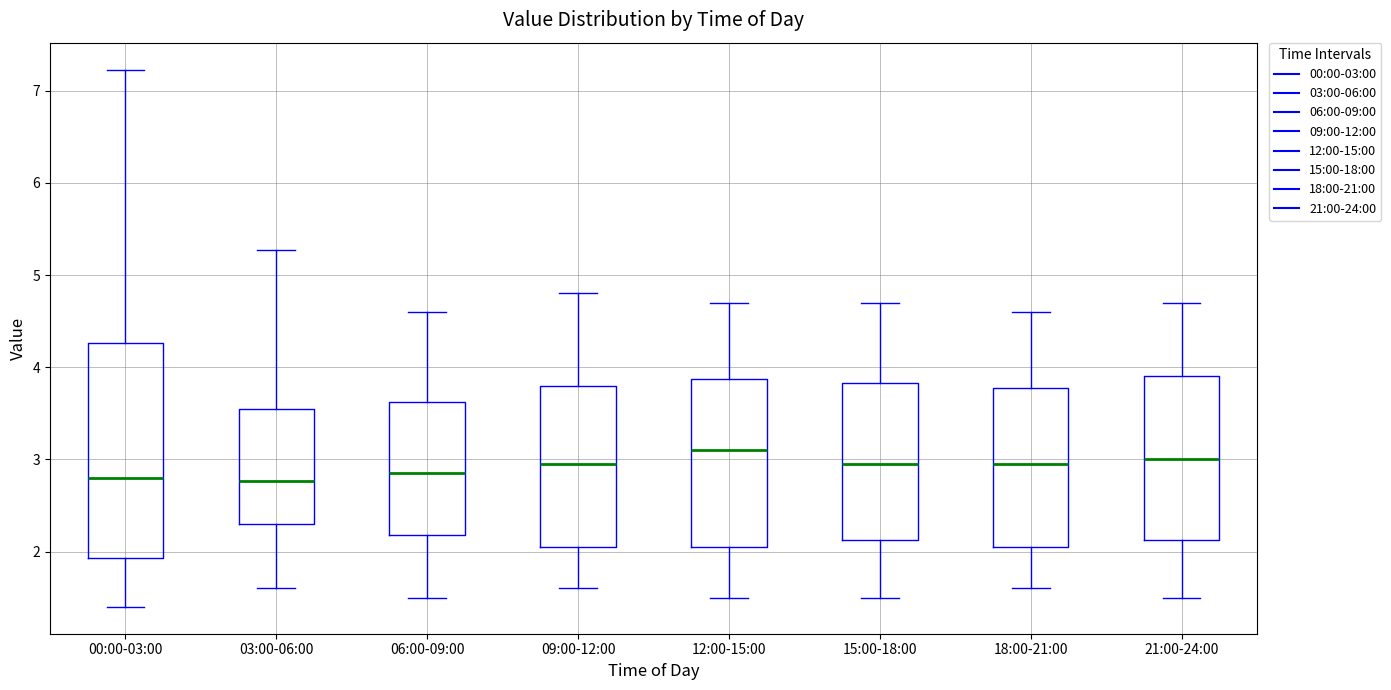

Reading left to right, transcribe this box plot: for each box, give where its median line is, the range the box spans, and where its two whiskers end, as read against the y-axis. The values are not printed on the chart, so give them approximately, as read against the axis.

00:00-03:00: median 2.8, box 1.9 to 4.3, whiskers 1.4 to 7.2
03:00-06:00: median 2.8, box 2.3 to 3.5, whiskers 1.6 to 5.3
06:00-09:00: median 2.9, box 2.2 to 3.6, whiskers 1.5 to 4.6
09:00-12:00: median 3.0, box 2.1 to 3.8, whiskers 1.6 to 4.8
12:00-15:00: median 3.1, box 2.1 to 3.9, whiskers 1.5 to 4.7
15:00-18:00: median 3.0, box 2.1 to 3.8, whiskers 1.5 to 4.7
18:00-21:00: median 3.0, box 2.1 to 3.8, whiskers 1.6 to 4.6
21:00-24:00: median 3.0, box 2.1 to 3.9, whiskers 1.5 to 4.7